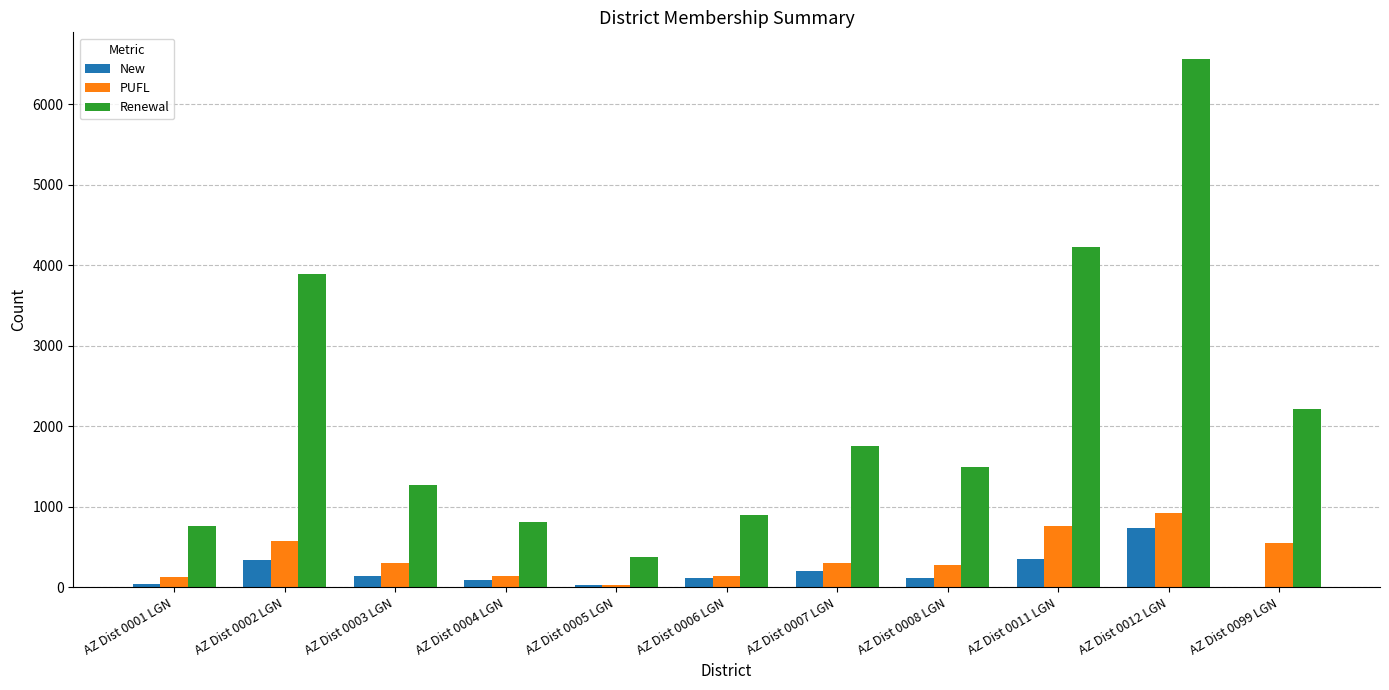

The New series shows 1179 at AZ Dist 0012 LGN. True or false?

False